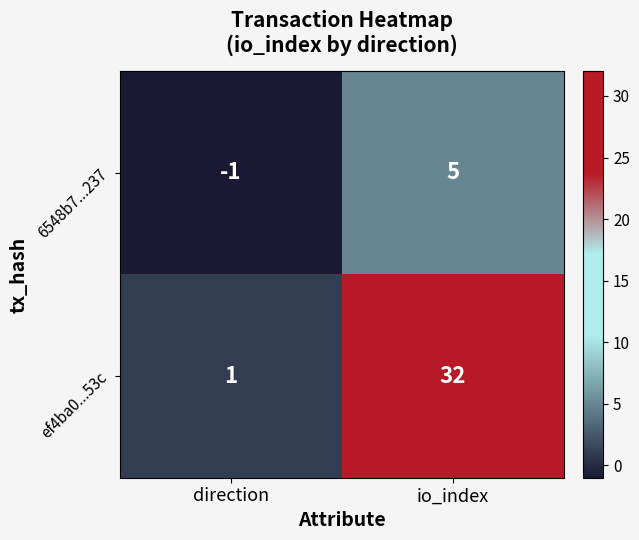

Where is 6548b7...237 nearest to the value 2?

direction